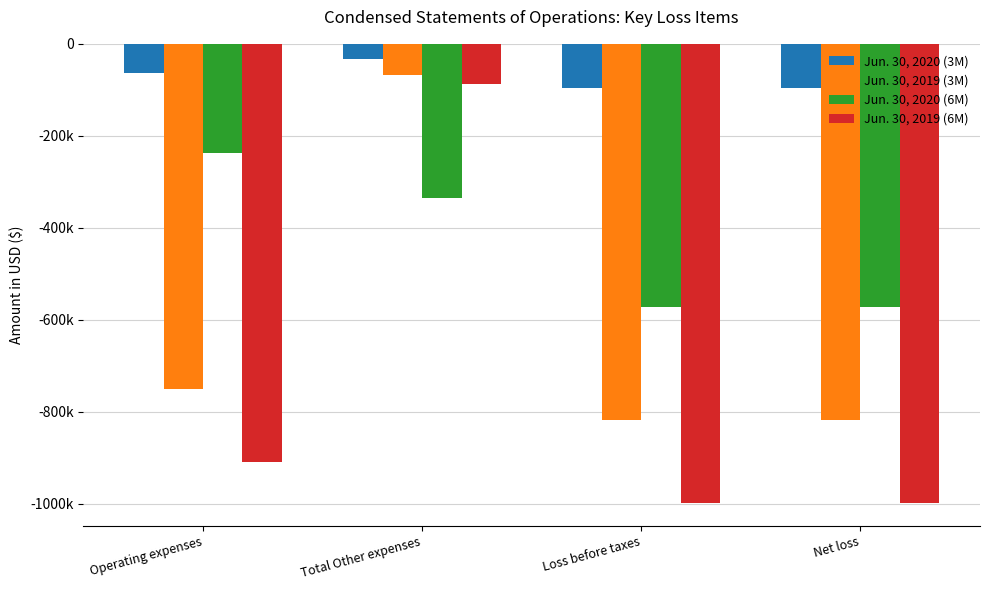

What is the label of the 2nd bar from the right?

Loss before taxes